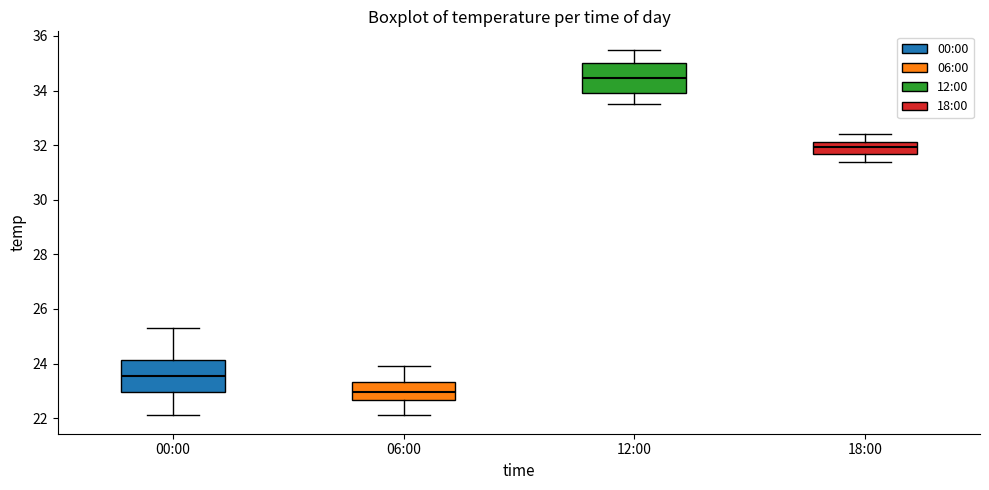

Reading left to right, read every box against the y-axis: the position of its median line, the range the box covers, and the ends of its whiskers. The values are not printed on the chart, so give them approximately, as read against the axis.

00:00: median 23.6, box 23.0 to 24.2, whiskers 22.2 to 25.4
06:00: median 23.0, box 22.6 to 23.4, whiskers 22.2 to 24.0
12:00: median 34.4, box 34.0 to 35.0, whiskers 33.6 to 35.6
18:00: median 32.0, box 31.6 to 32.2, whiskers 31.4 to 32.4